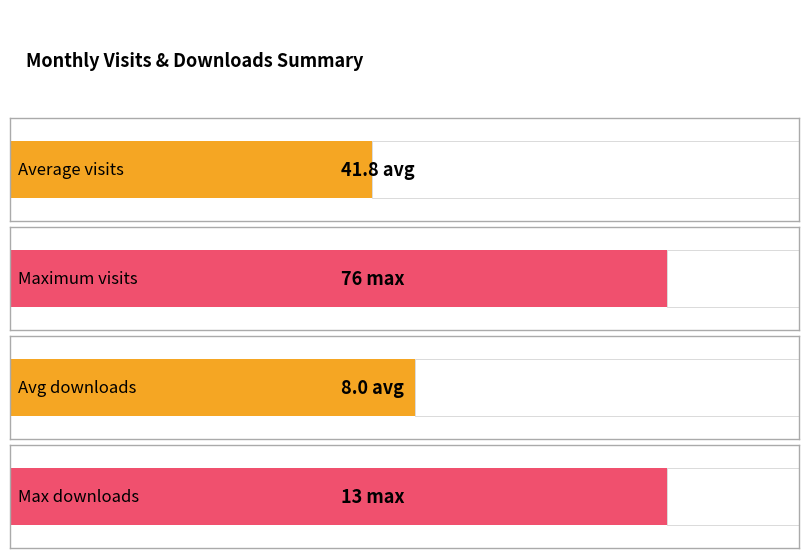

Does the chart contain stacked bars?

No